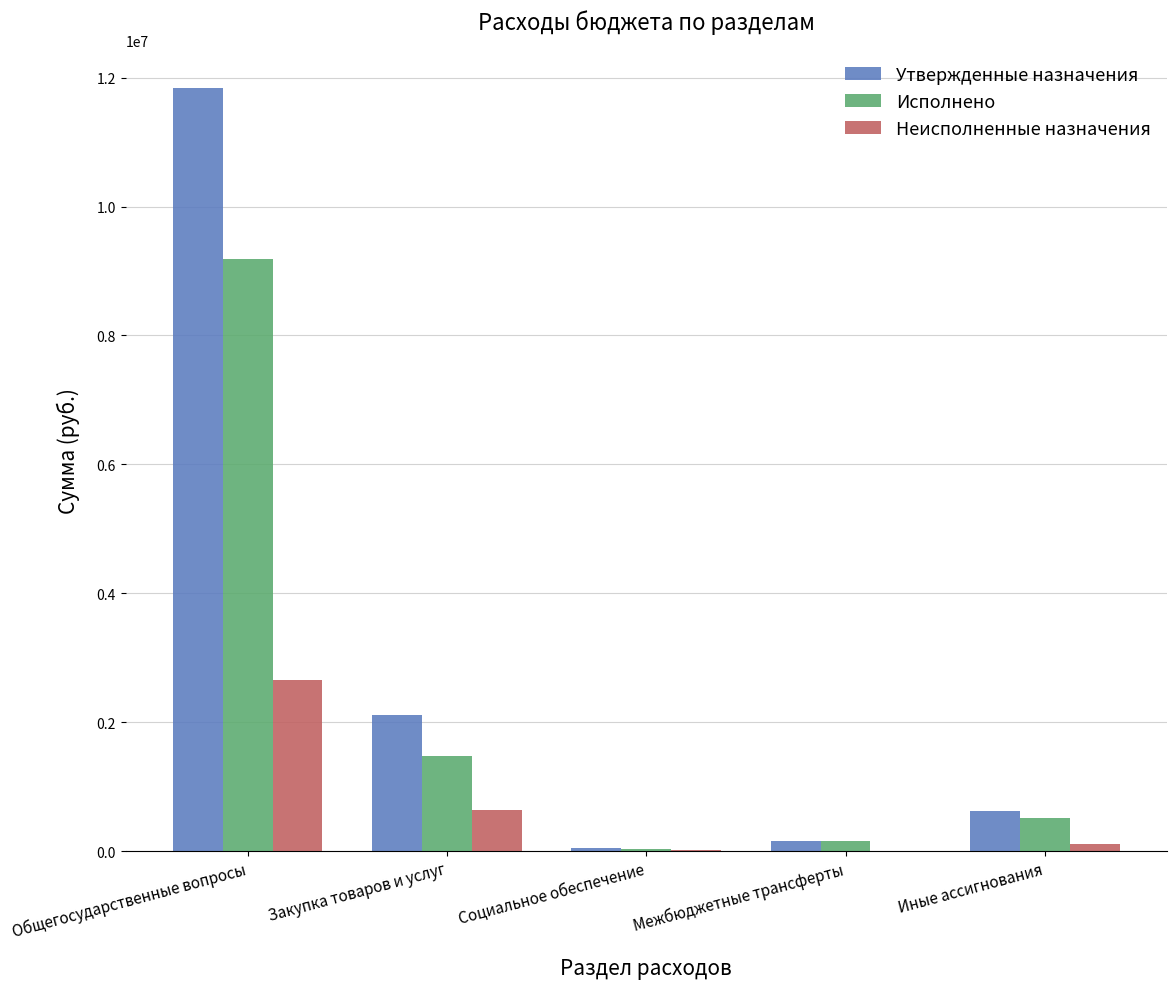

At which category is the sum across all series the highest?

Общегосударственные вопросы